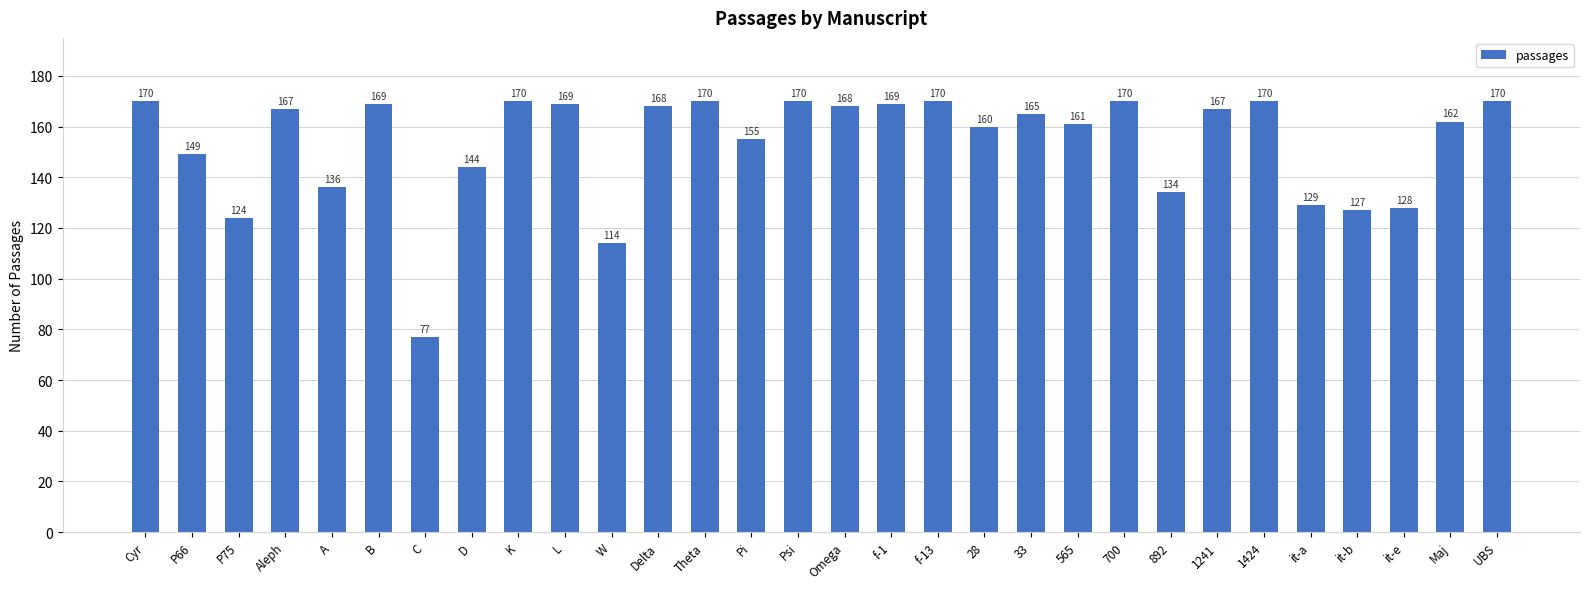

True or false: the data shows 228 at UBS.

False